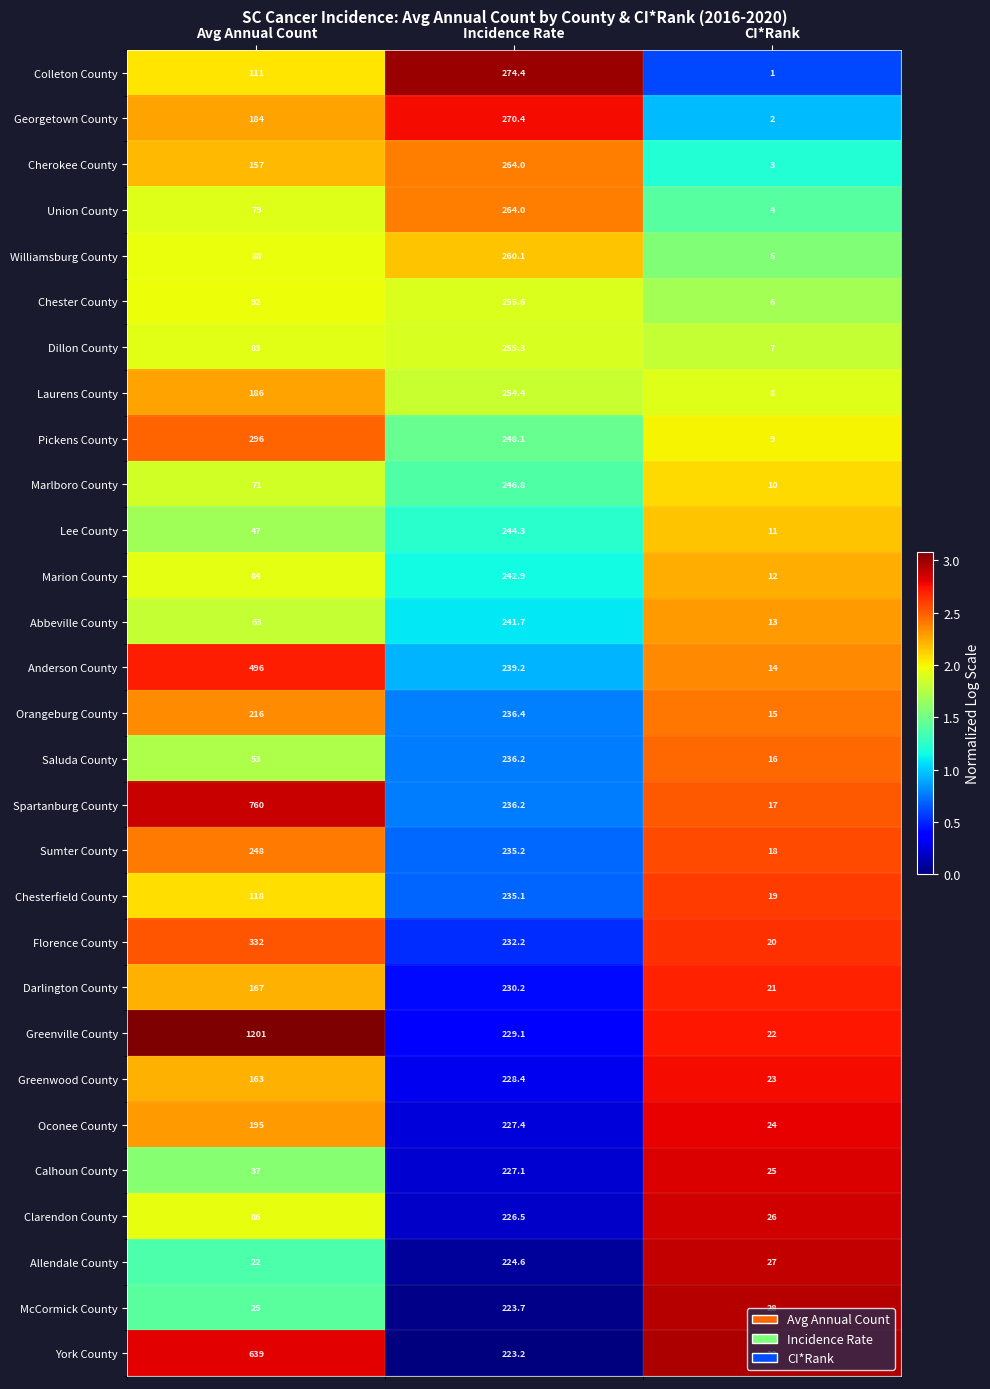

What is the spread (max minus min) of values at Incidence Rate?

51.2